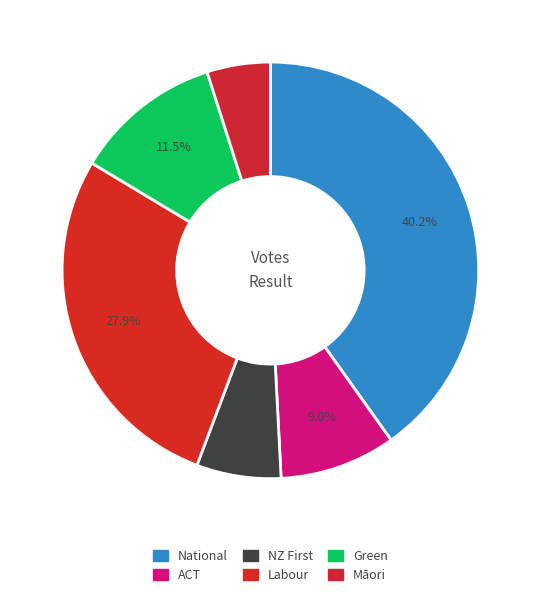

How many segments does this pie chart have?

6